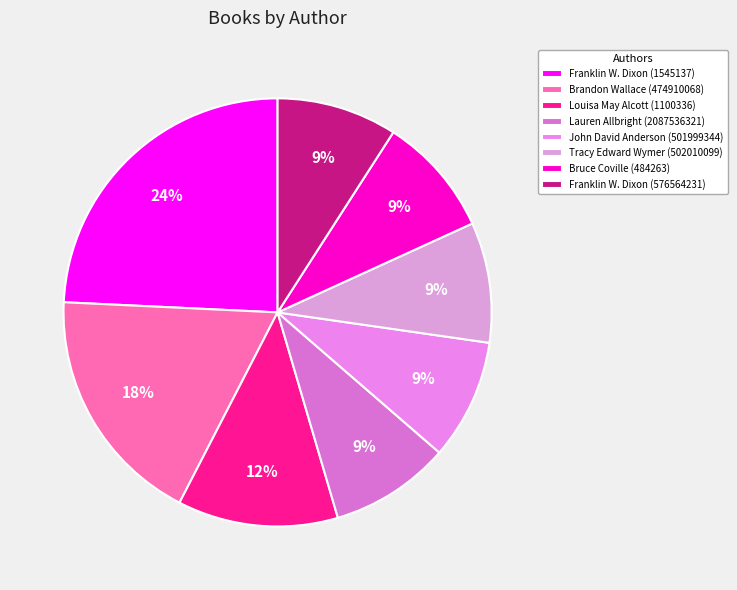

The Franklin W. Dixon (1545137) slice represents 30% of the pie. True or false?

False